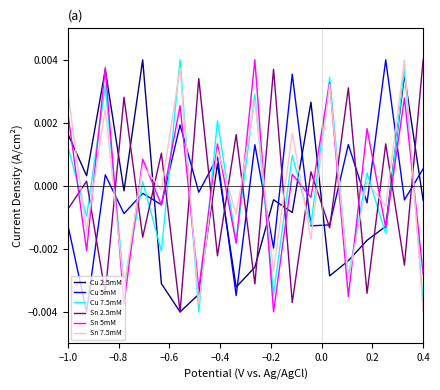

Which series ends up on top after the final intersection of Cu 5mM and Cu 2.5mM?

Cu 5mM